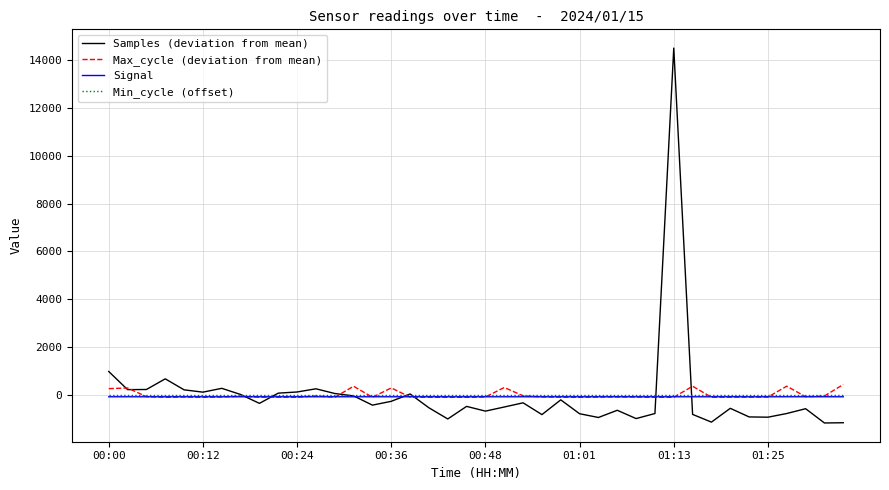

What is the minimum value shown in the chart?

-1171.5